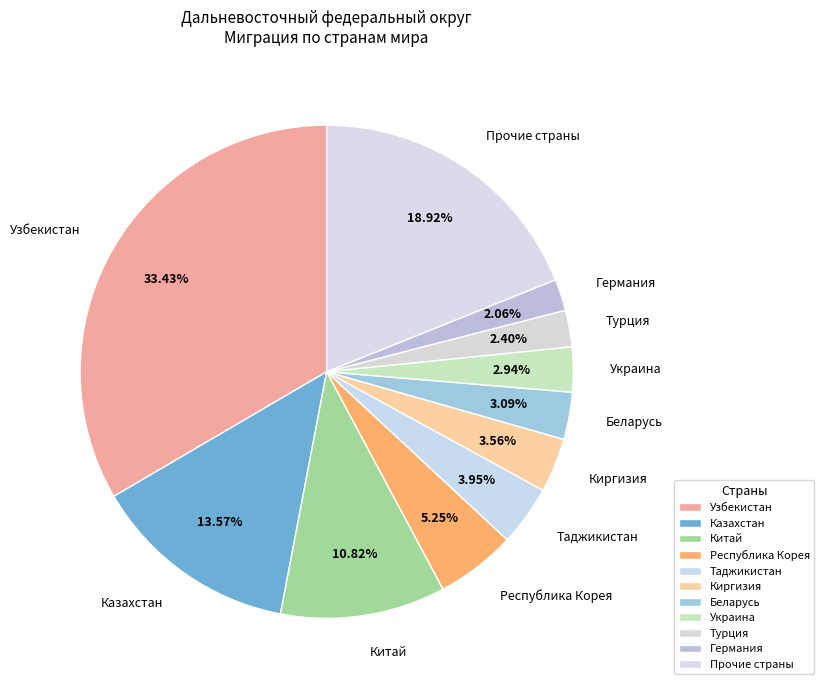

To the nearest percent, what is the average slice percentage?

9%